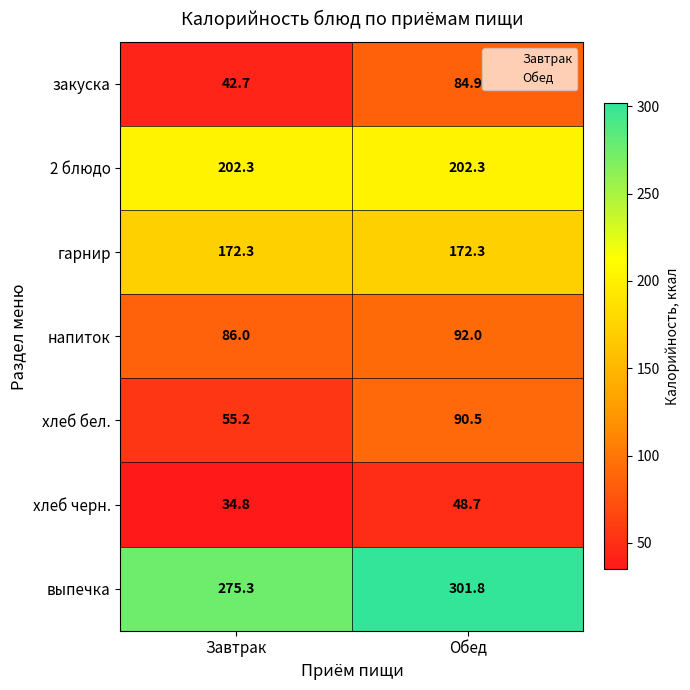

The value of хлеб черн. at Завтрак is 34.8. True or false?

True